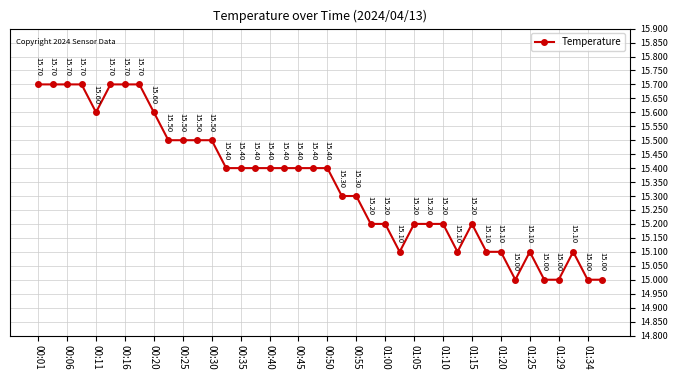

What is the difference between the maximum and minimum values?

0.7